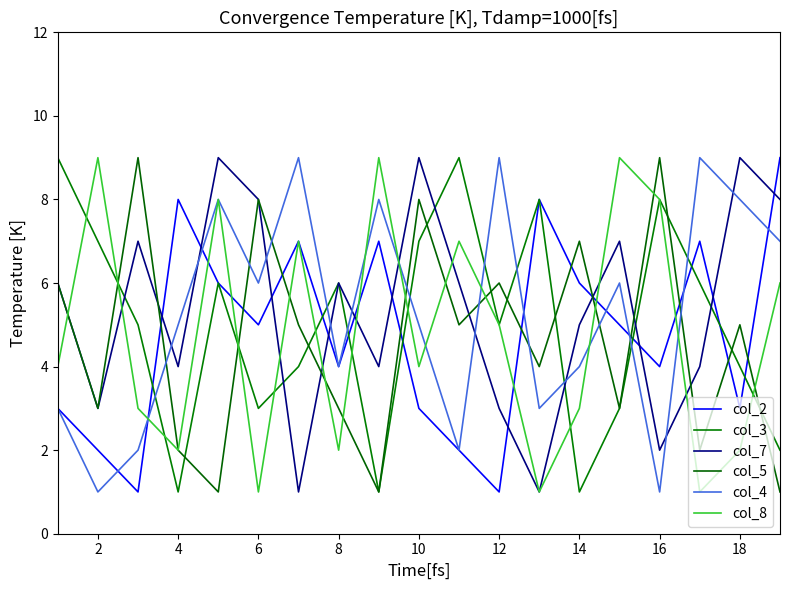

How many lines are shown in the chart?

6